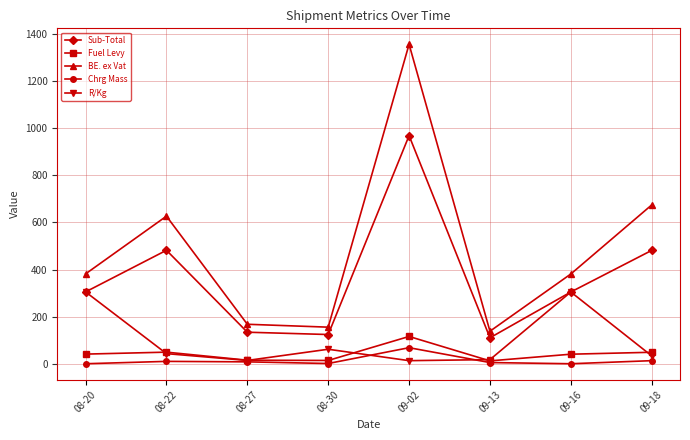

Where is the first local maximum for Sub-Total?

08-22